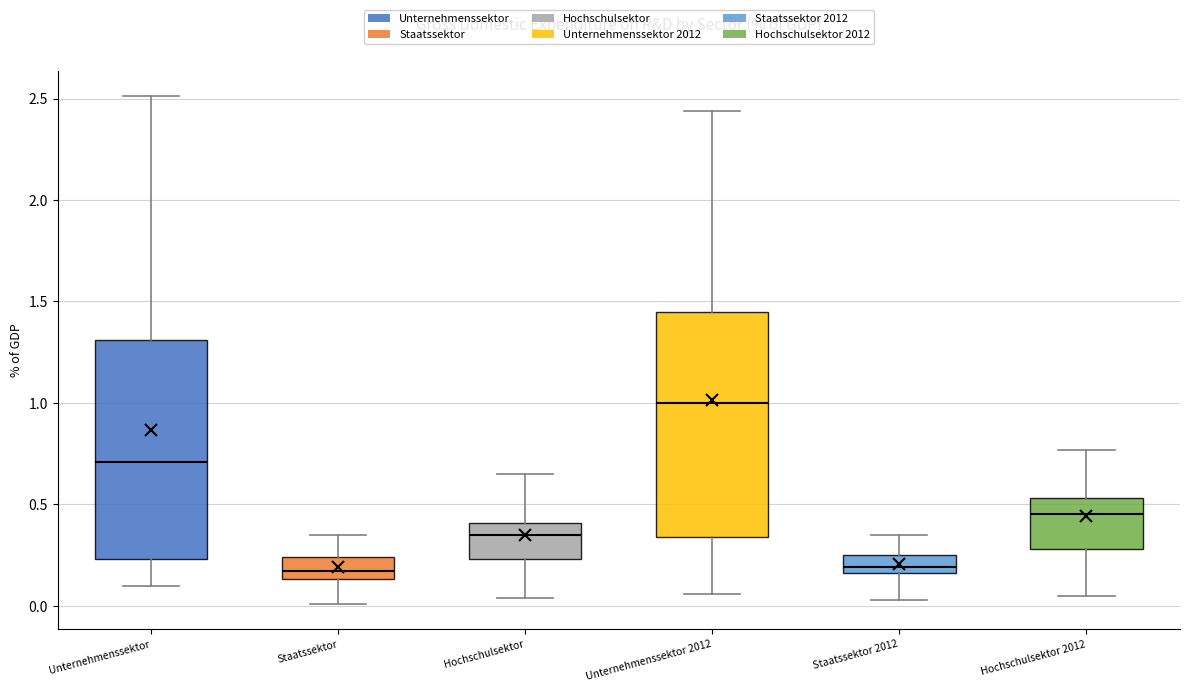

Reading left to right, transcribe this box plot: for each box, give where its median line is, the range the box spans, and where its two whiskers end, as read against the y-axis. The values are not printed on the chart, so give them approximately, as read against the axis.

Unternehmenssektor: median 0.70, box 0.25 to 1.30, whiskers 0.10 to 2.50
Staatssektor: median 0.15 (inside the box), box 0.15 to 0.25, whiskers 0.00 to 0.35
Hochschulsektor: median 0.35, box 0.25 to 0.40, whiskers 0.05 to 0.65
Unternehmenssektor 2012: median 1.00, box 0.35 to 1.45, whiskers 0.05 to 2.45
Staatssektor 2012: median 0.20, box 0.15 to 0.25, whiskers 0.05 to 0.35
Hochschulsektor 2012: median 0.45, box 0.30 to 0.55, whiskers 0.05 to 0.75